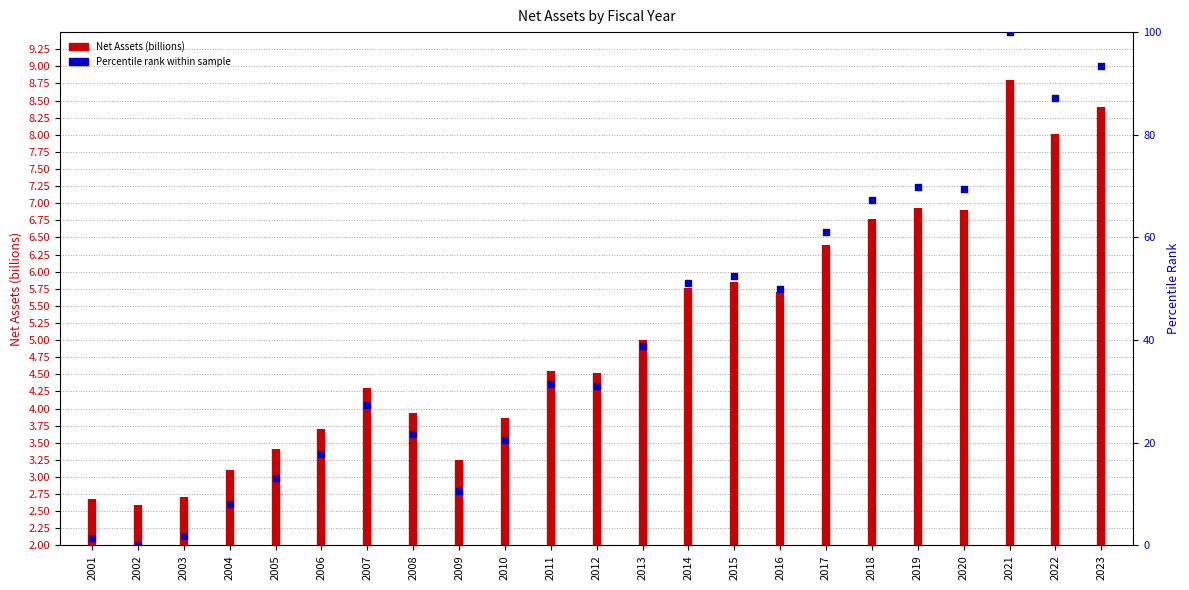

Approximately how many times larger is the value at 2010 compared to 2009?

1.9